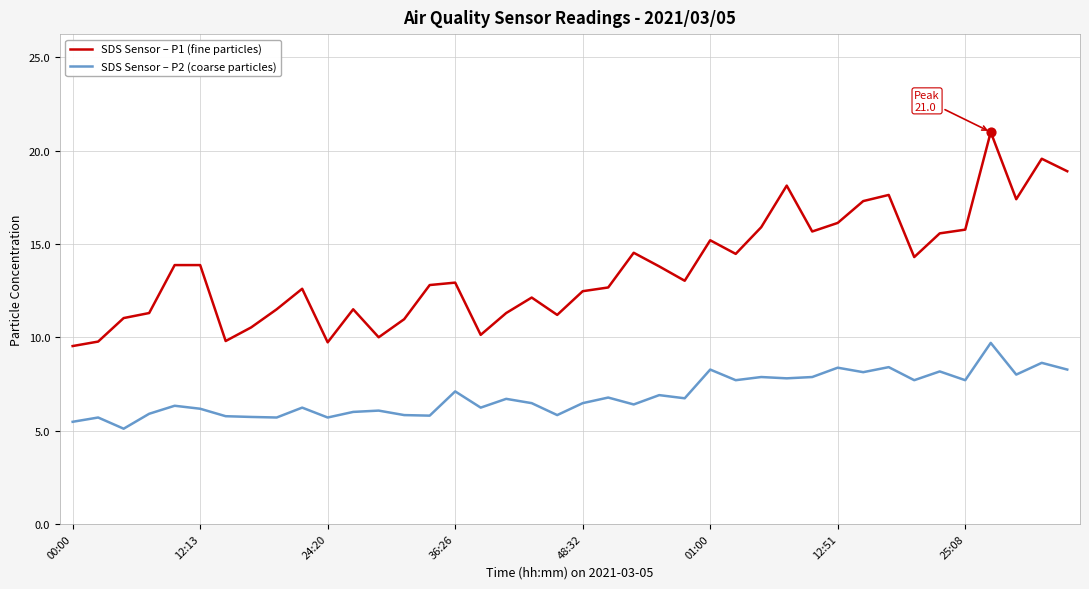

At how many categories does at least one series exceed 12?

26